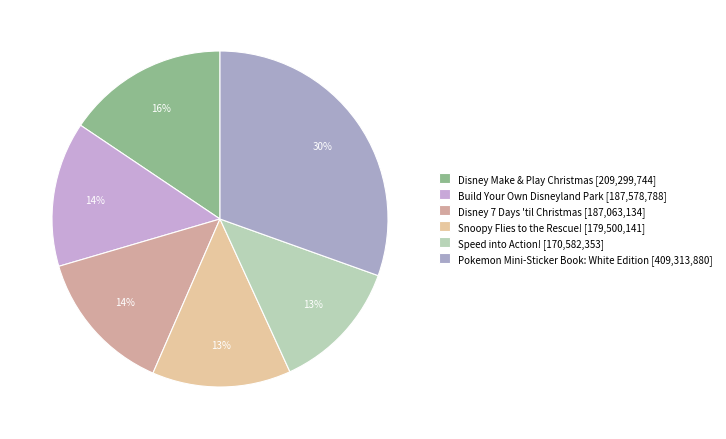

How many slices are in this pie chart?

6